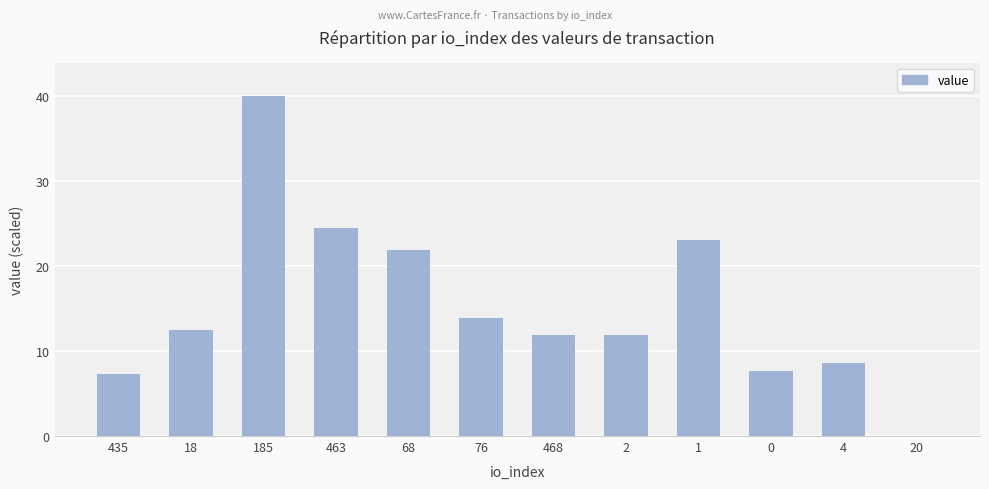

Reading left to right, list all the values displayed in this chart.

435=7.3	18=12.5	185=40.0	463=24.5	68=21.9	76=13.9	468=11.9	2=11.9	1=23.0	0=7.7	4=8.6	20=0.0